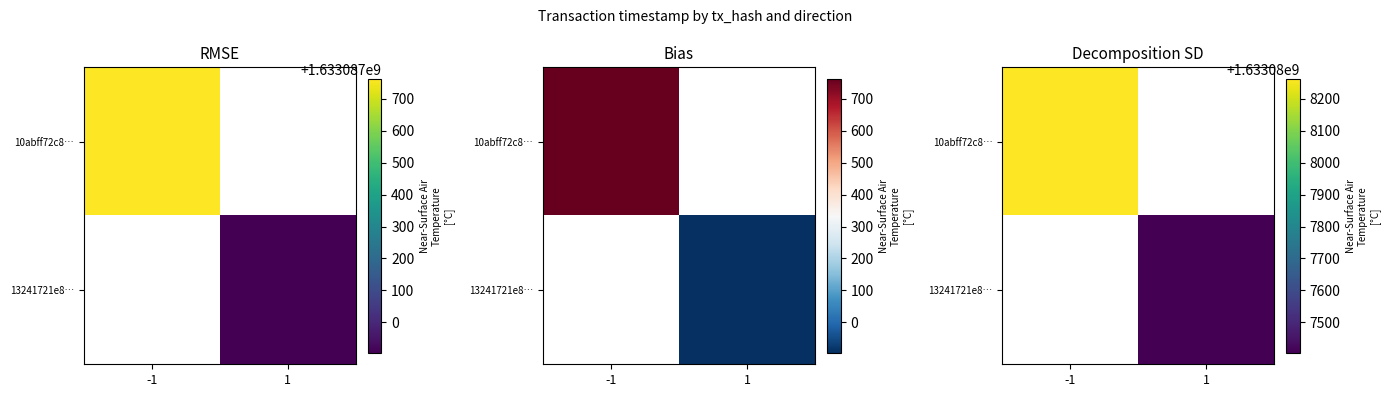

At which label does 10abff72c8b23b85a1d153262a6278116c1e5cb reach its minimum?

-1